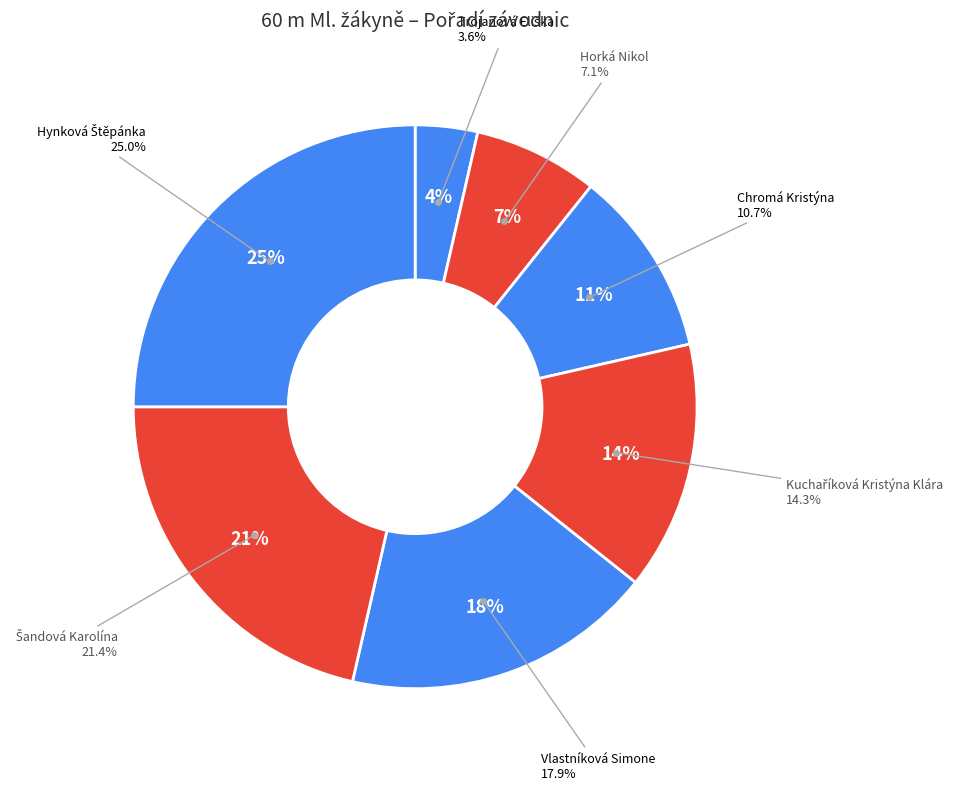

Approximately how many times larger is the value at Trojanová Eliška compared to Horká Nikol?

0.5